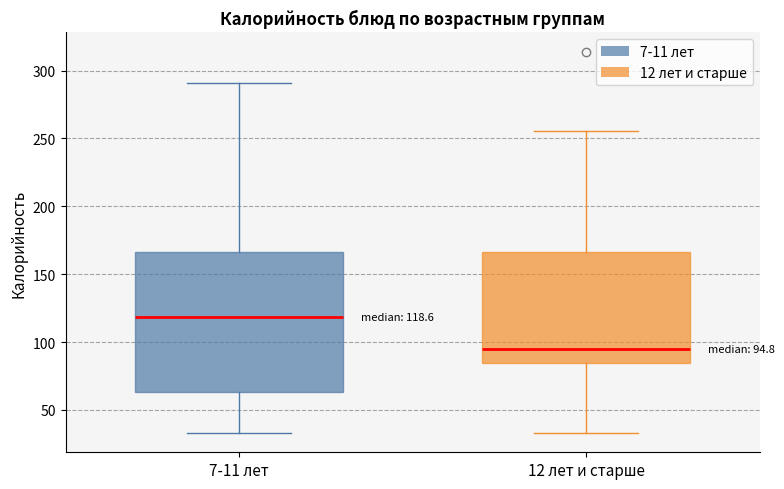

Which box's median line is the highest?

7-11 лет